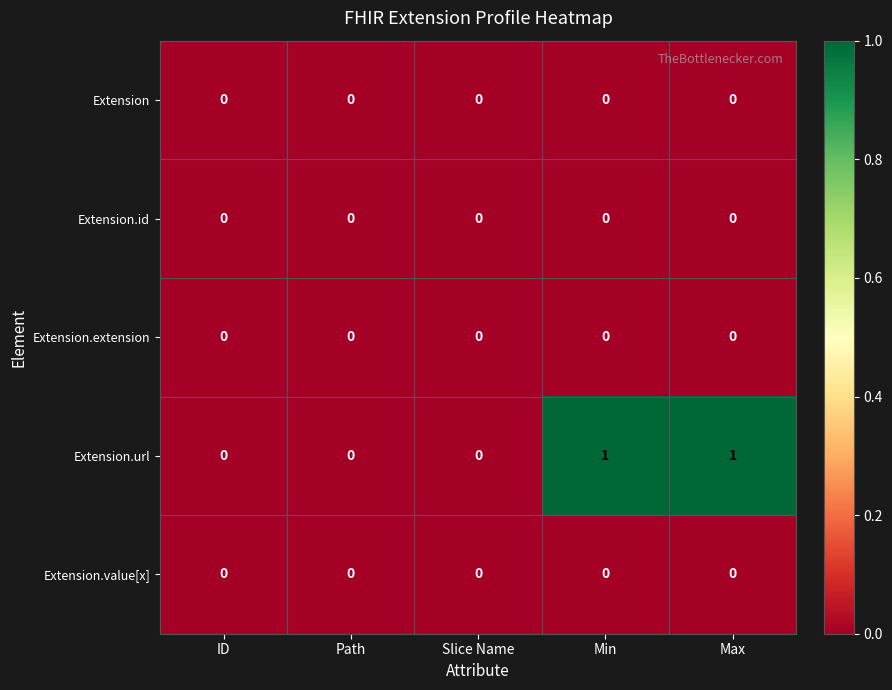

How many data points does each series have?

5